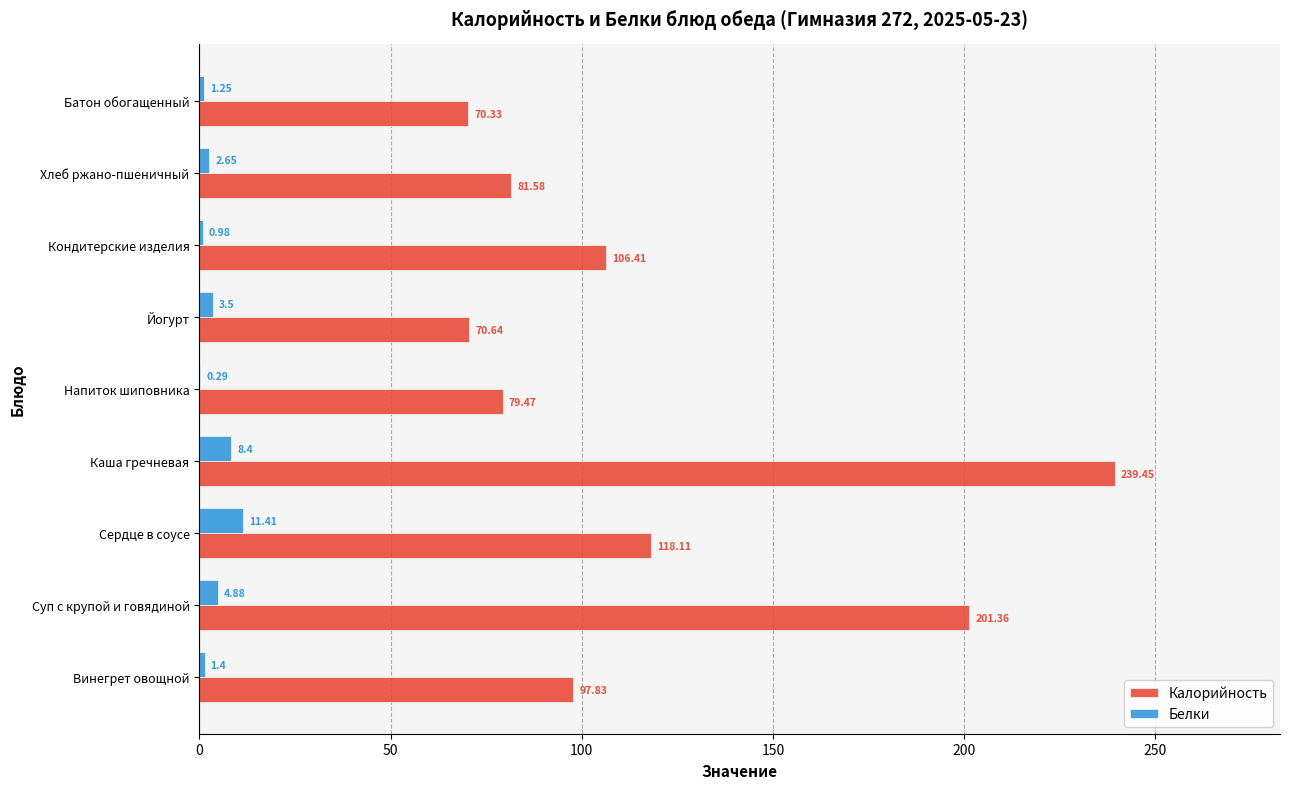

What is the sum of all Калорийность values?

1065.2